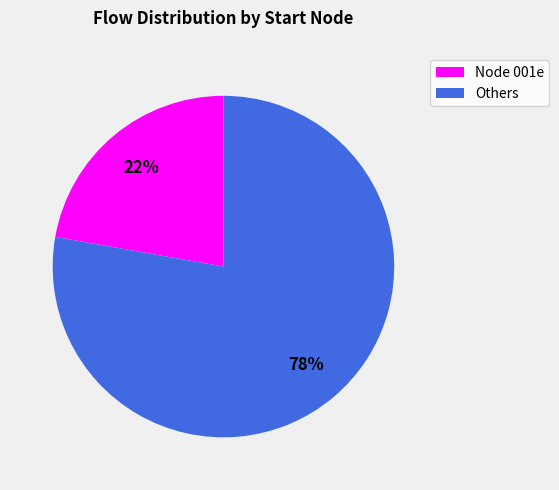

To the nearest percent, what is the difference between the largest and smallest slice percentages?

56%